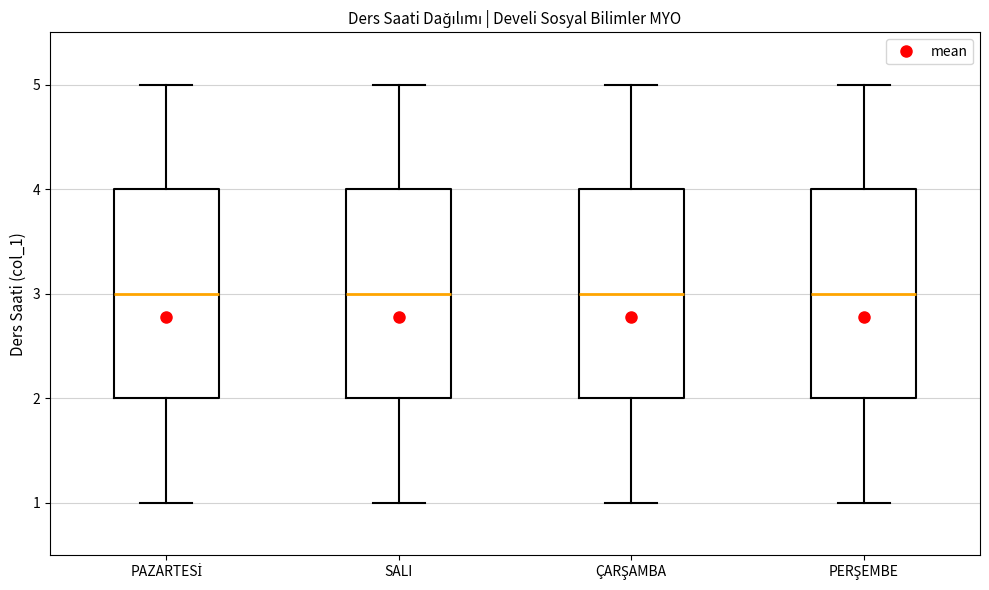

Reading left to right, read every box against the y-axis: the position of its median line, the range the box covers, and the ends of its whiskers. The values are not printed on the chart, so give them approximately, as read against the axis.

PAZARTESİ: median 3, box 2 to 4, whiskers 1 to 5
SALI: median 3, box 2 to 4, whiskers 1 to 5
ÇARŞAMBA: median 3, box 2 to 4, whiskers 1 to 5
PERŞEMBE: median 3, box 2 to 4, whiskers 1 to 5